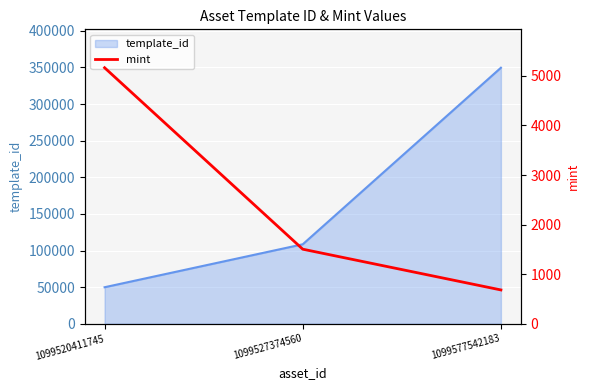

How many lines are shown in the chart?

1